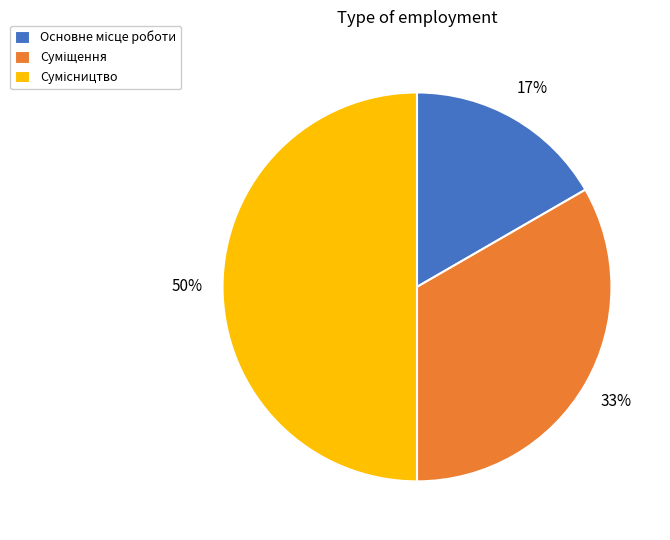

To the nearest percent, what is the difference between the largest and smallest slice percentages?

33%